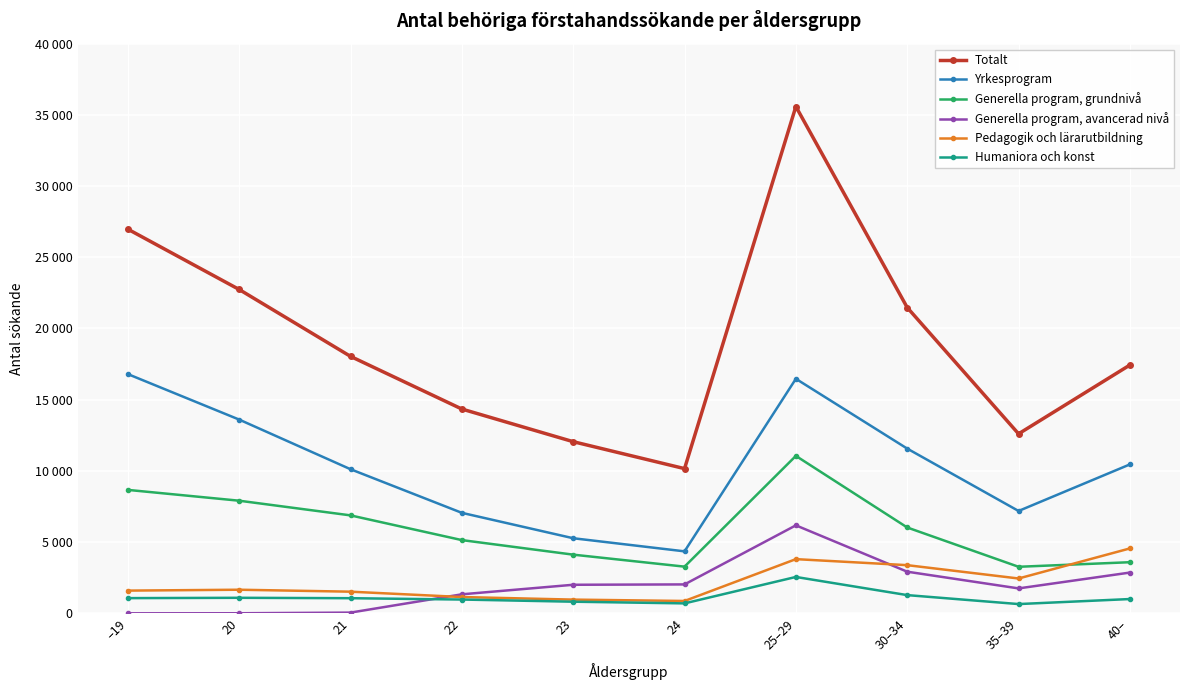

What position from the left is 40–?

10